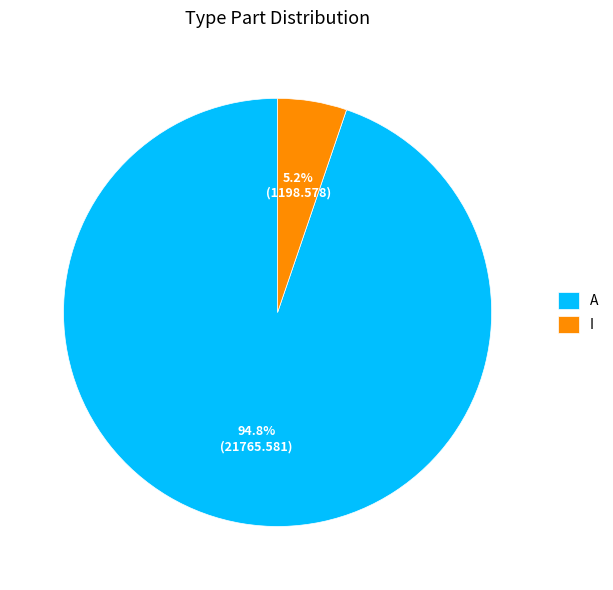

Is there a majority slice in this chart?

Yes